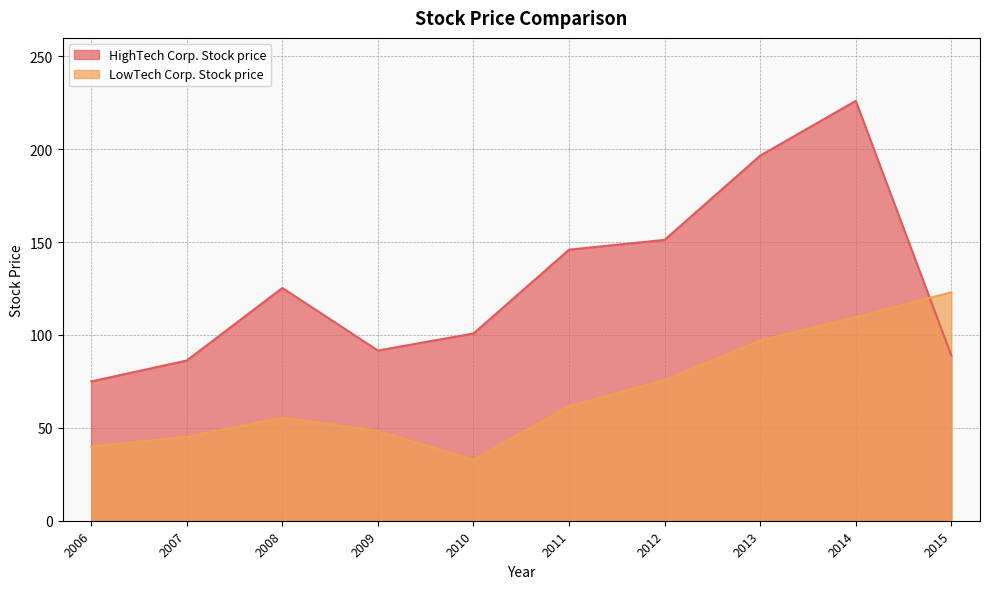

What is the total value across all series at 2013?

293.6